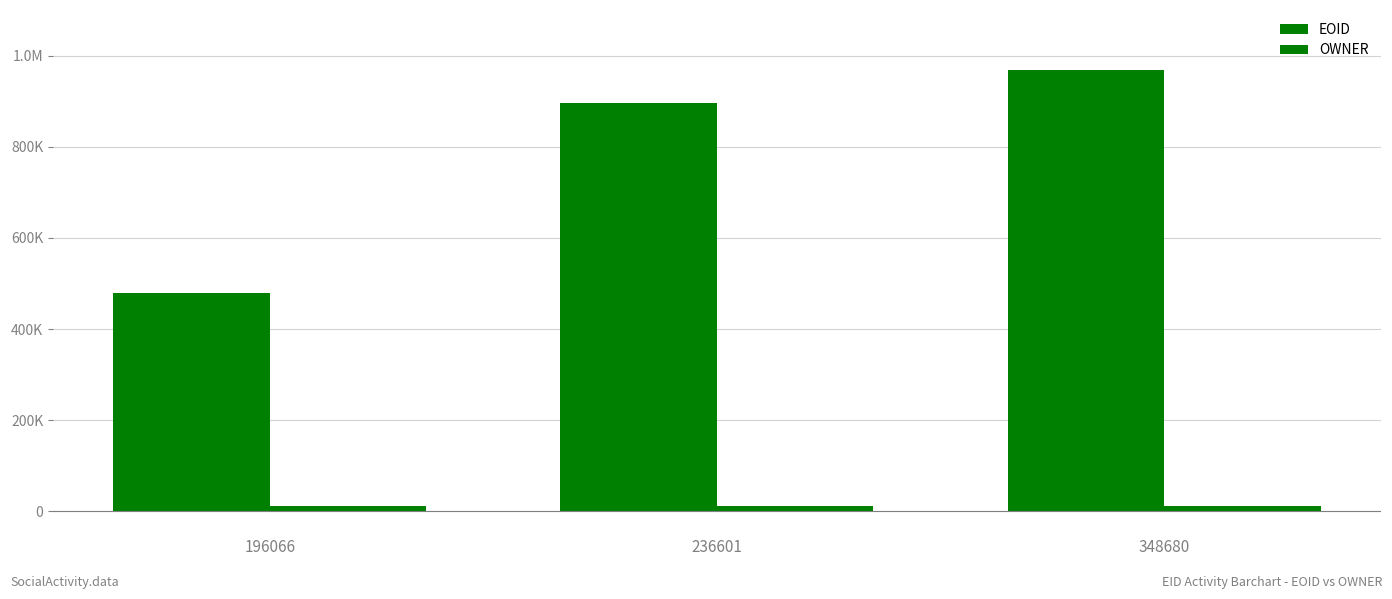

Where is EOID nearest to the value 723052?

236601